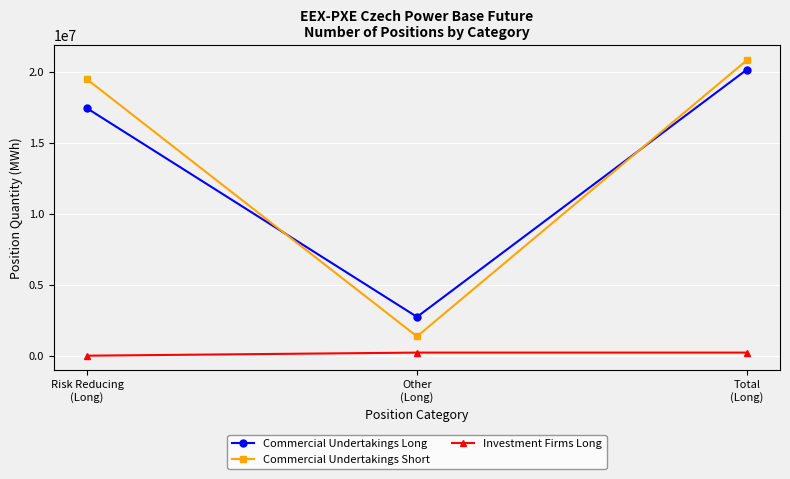

What is the difference between the Commercial Undertakings Short values at Other
(Long) and Risk Reducing
(Long)?

18119411